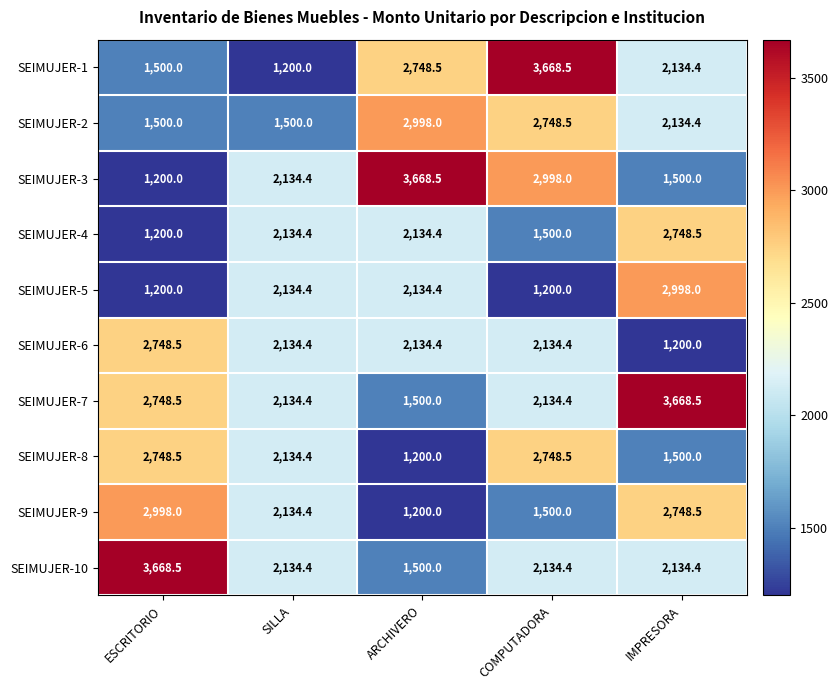

Read the SEIMUJER-4 value at ARCHIVERO.

2134.4